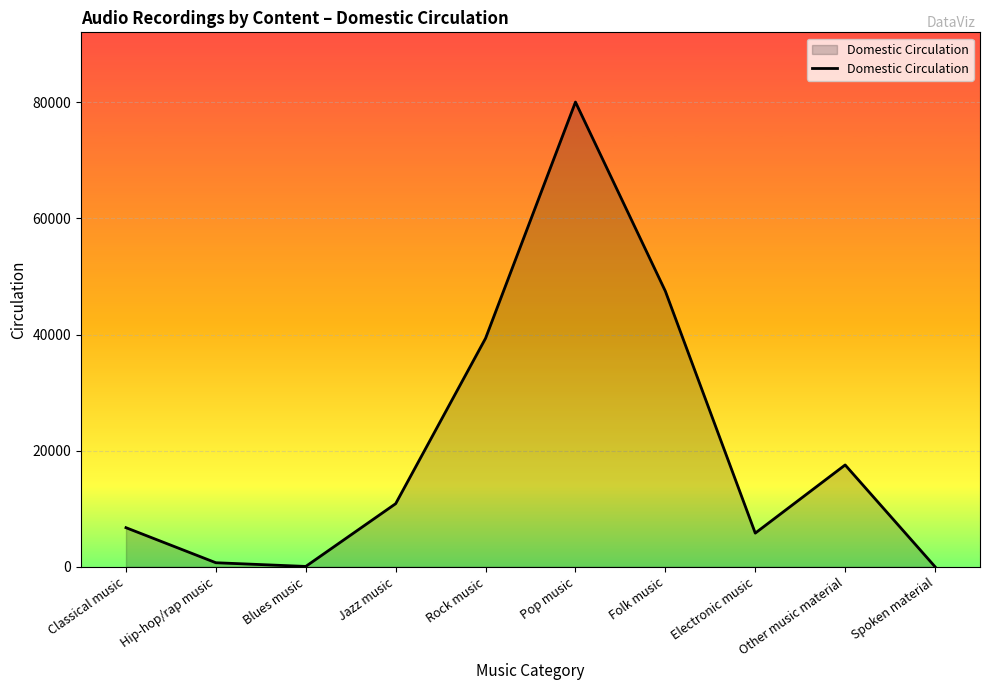

Does the chart display data point markers on the line(s)?

No